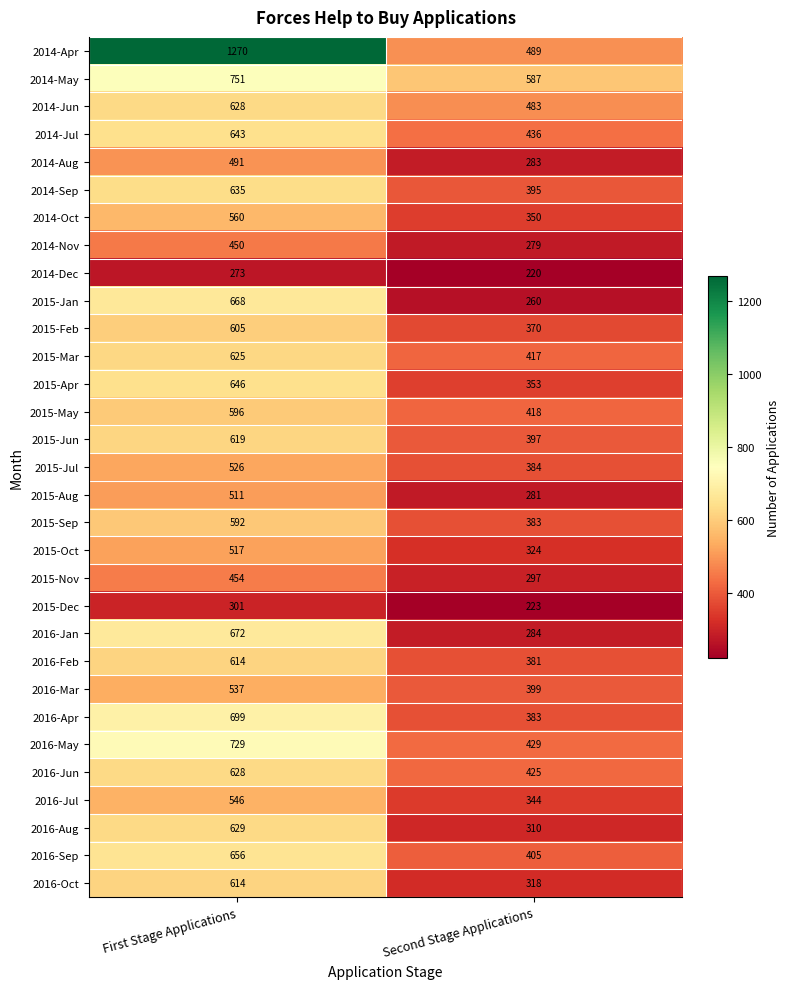

What is the spread (max minus min) of values at Second Stage Applications?

367